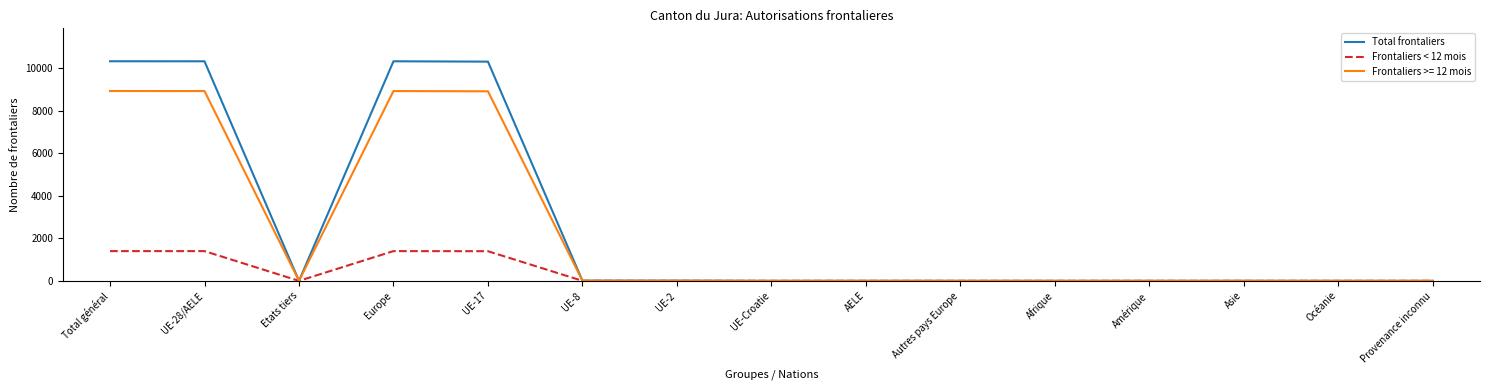

Is the value of Frontaliers < 12 mois at UE-28/AELE greater than the value of Total frontaliers at Asie?

Yes